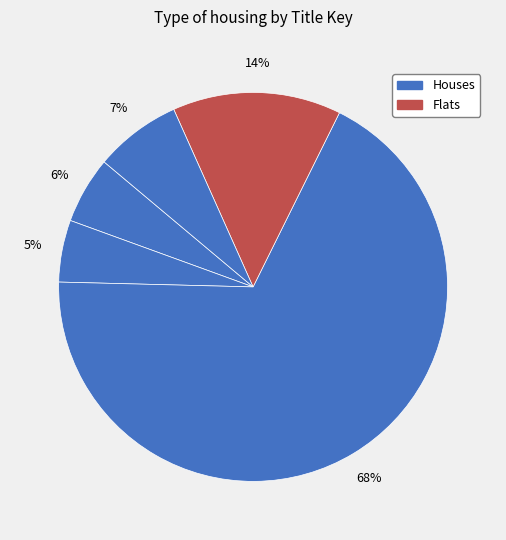

Count the number of slices in the pie.

5